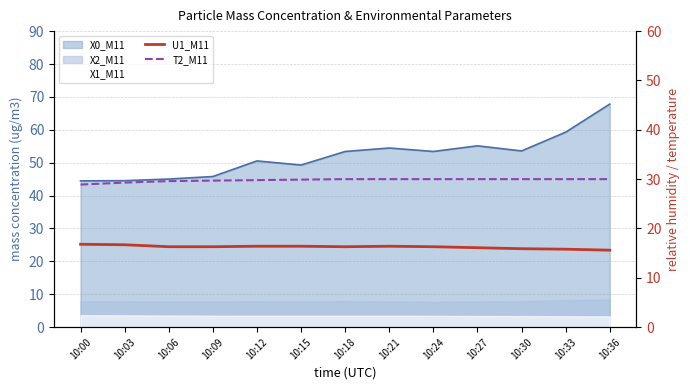

What is the difference between the U1_M11 values at 10:24 and 10:21?

0.1